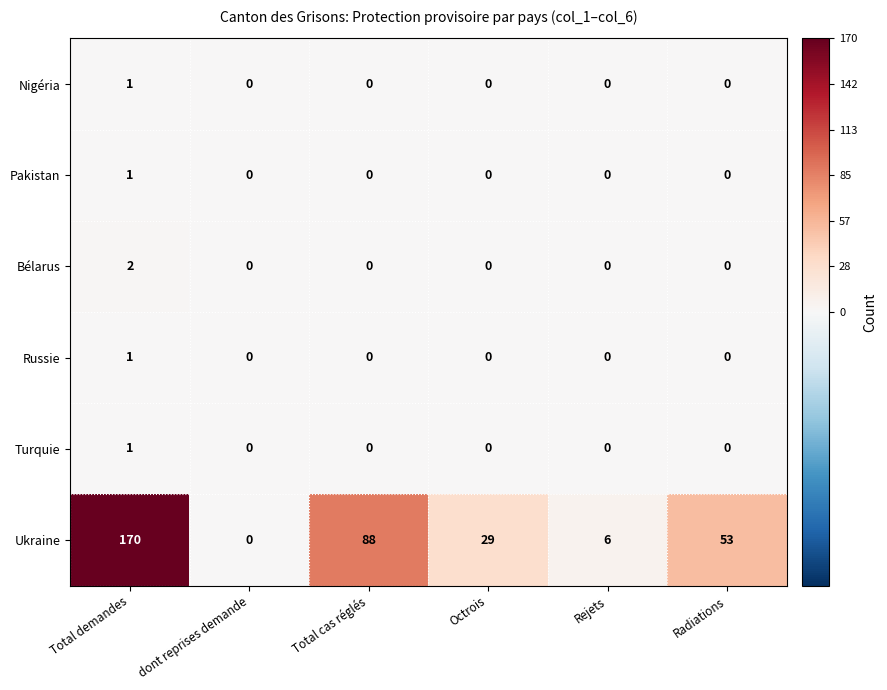

Which series has the largest total across all categories?

Ukraine